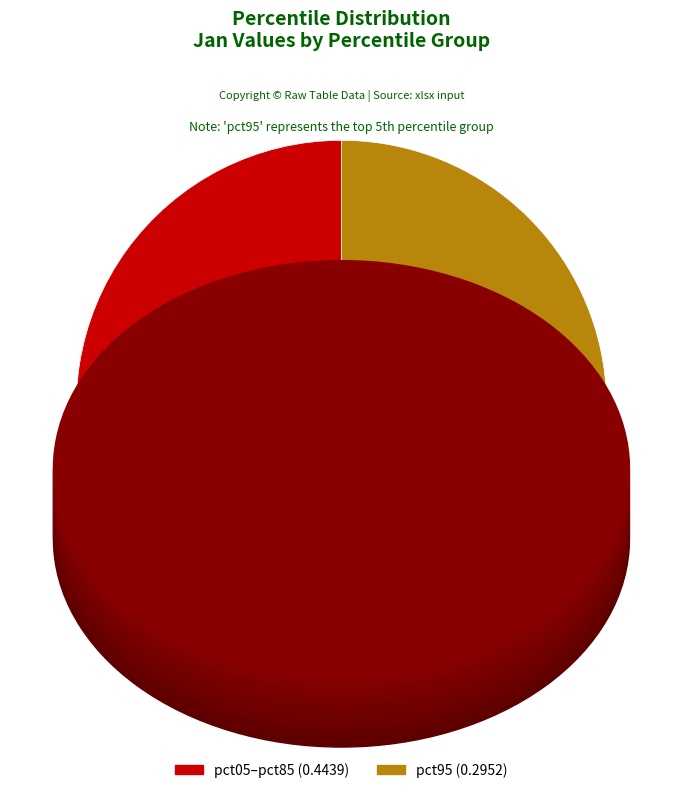

How many slices are in this pie chart?

2